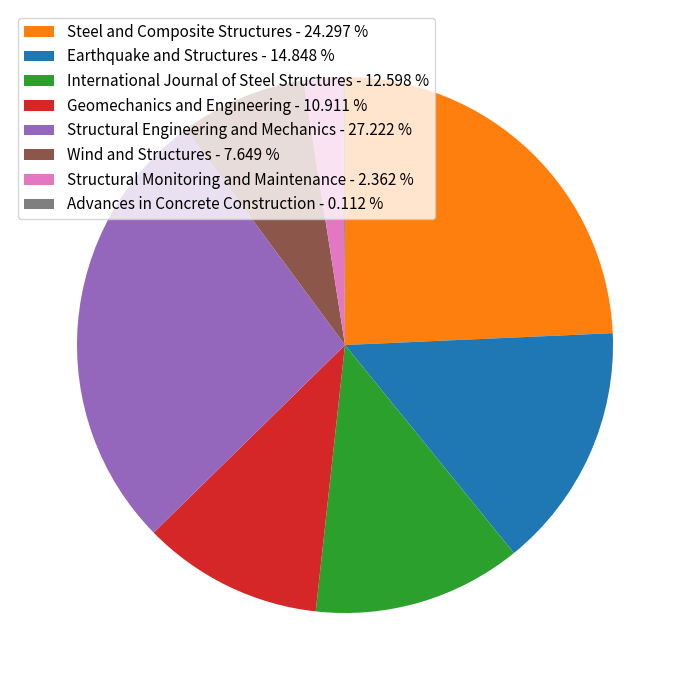

Is it true that International Journal of Steel Structures is 1% of the pie?

False